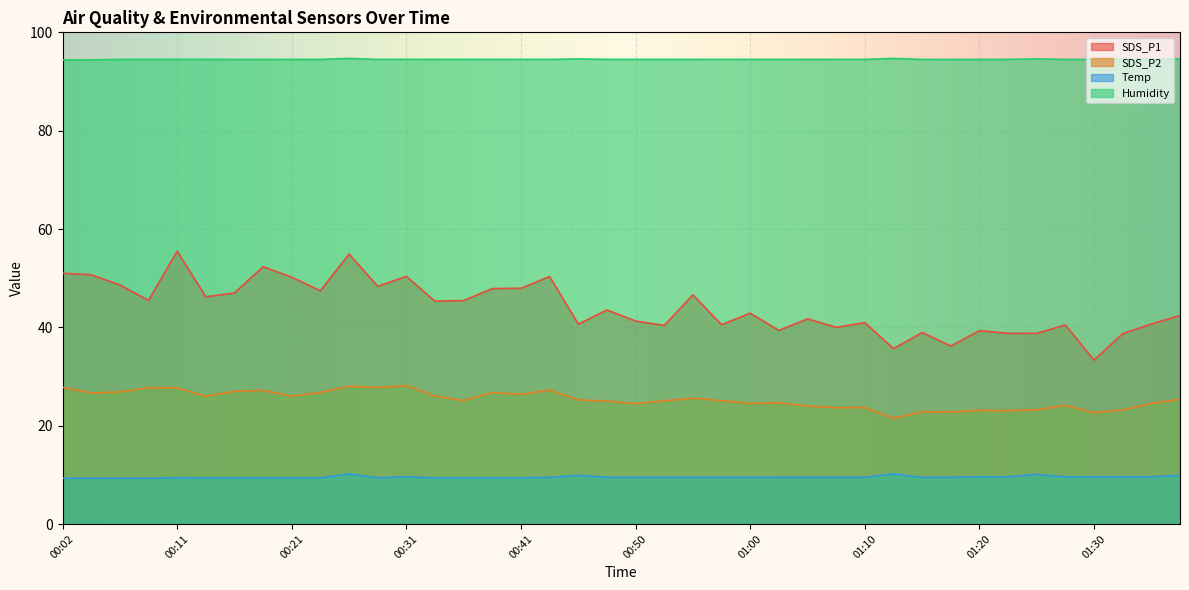

Rank the series by their average value, from lowest to highest.

Temp, SDS_P2, SDS_P1, Humidity